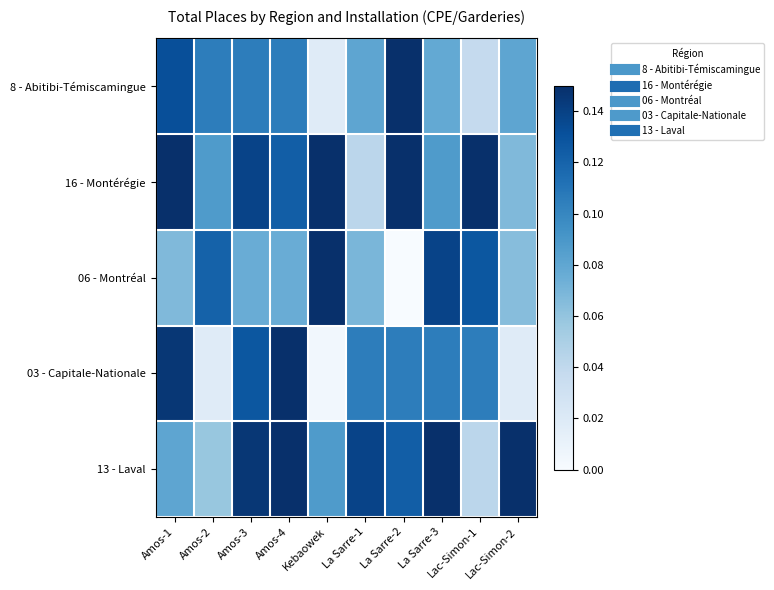

Reading right to left, what are all the values shown in this chart?

8 - Abitibi-Témiscamingue: Lac-Simon-2=0.1	Lac-Simon-1=0.0	La Sarre-3=0.1	La Sarre-2=0.1	La Sarre-1=0.1	Kebaowek=0.0	Amos-4=0.1	Amos-3=0.1	Amos-2=0.1	Amos-1=0.1
16 - Montérégie: Lac-Simon-2=0.1	Lac-Simon-1=0.1	La Sarre-3=0.1	La Sarre-2=0.1	La Sarre-1=0.0	Kebaowek=0.1	Amos-4=0.1	Amos-3=0.1	Amos-2=0.1	Amos-1=0.1
06 - Montréal: Lac-Simon-2=0.1	Lac-Simon-1=0.1	La Sarre-3=0.1	La Sarre-2=0.0	La Sarre-1=0.1	Kebaowek=0.1	Amos-4=0.1	Amos-3=0.1	Amos-2=0.1	Amos-1=0.1
03 - Capitale-Nationale: Lac-Simon-2=0.0	Lac-Simon-1=0.1	La Sarre-3=0.1	La Sarre-2=0.1	La Sarre-1=0.1	Kebaowek=0.0	Amos-4=0.1	Amos-3=0.1	Amos-2=0.0	Amos-1=0.1
13 - Laval: Lac-Simon-2=0.1	Lac-Simon-1=0.0	La Sarre-3=0.1	La Sarre-2=0.1	La Sarre-1=0.1	Kebaowek=0.1	Amos-4=0.1	Amos-3=0.1	Amos-2=0.1	Amos-1=0.1